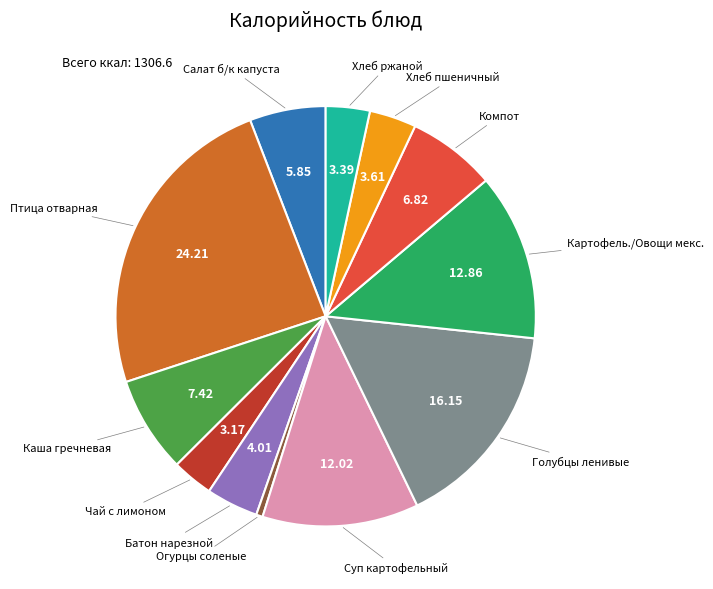

Is there a majority slice in this chart?

No